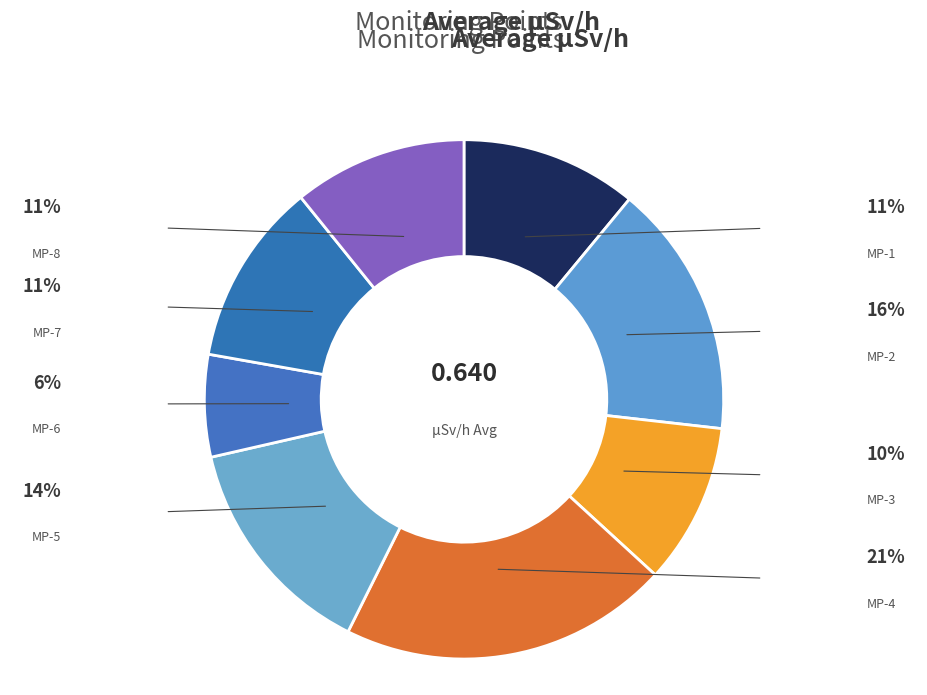

To the nearest percent, what is the average slice percentage?

12%